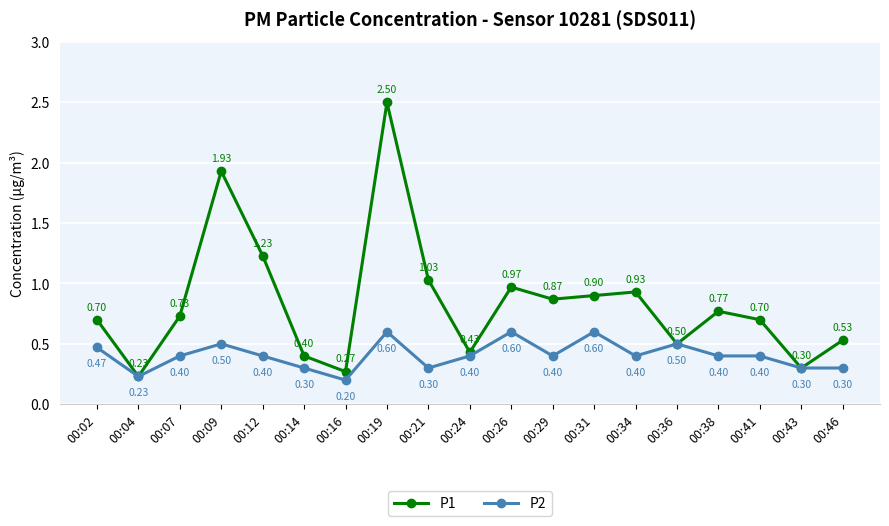

Is the value of P1 at 00:36 greater than the value of P2 at 00:29?

Yes